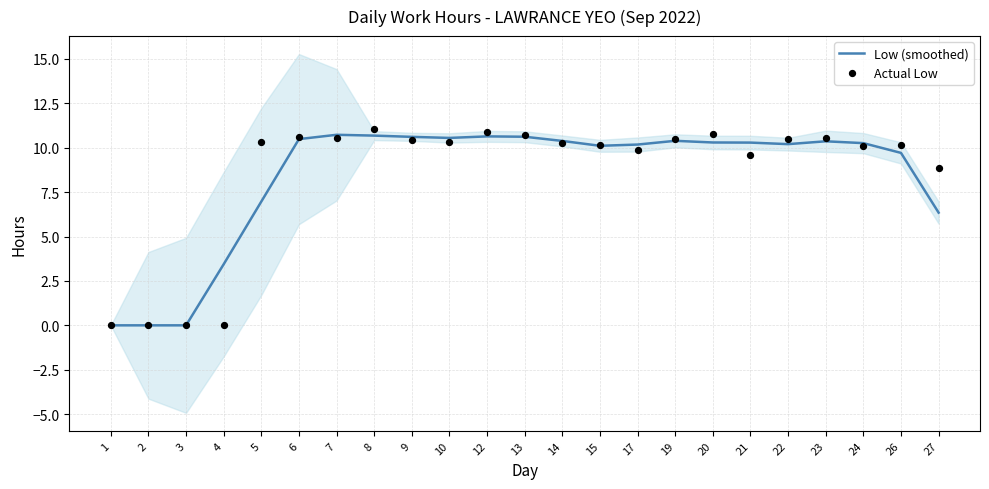

What are all the series names shown in the legend?

Low (smoothed), Actual Low